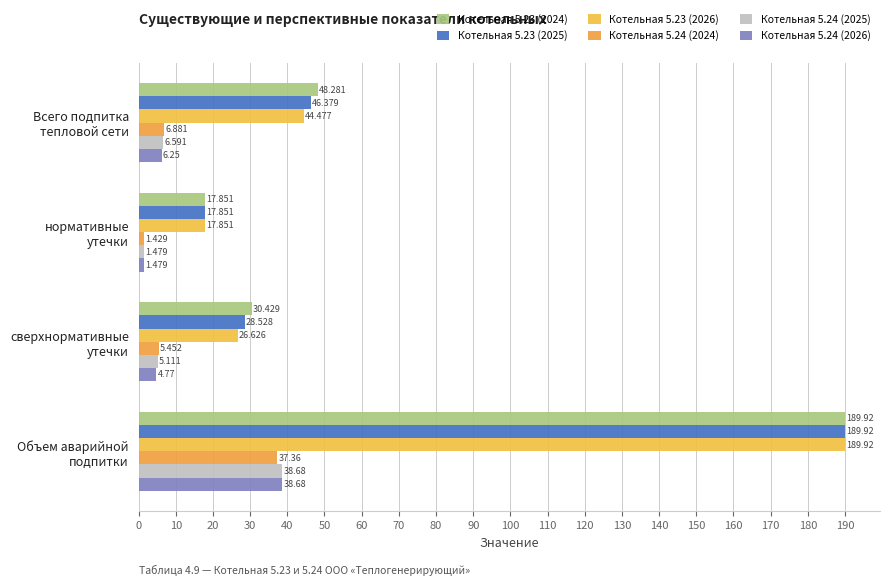

Count the number of data series in this chart.

6